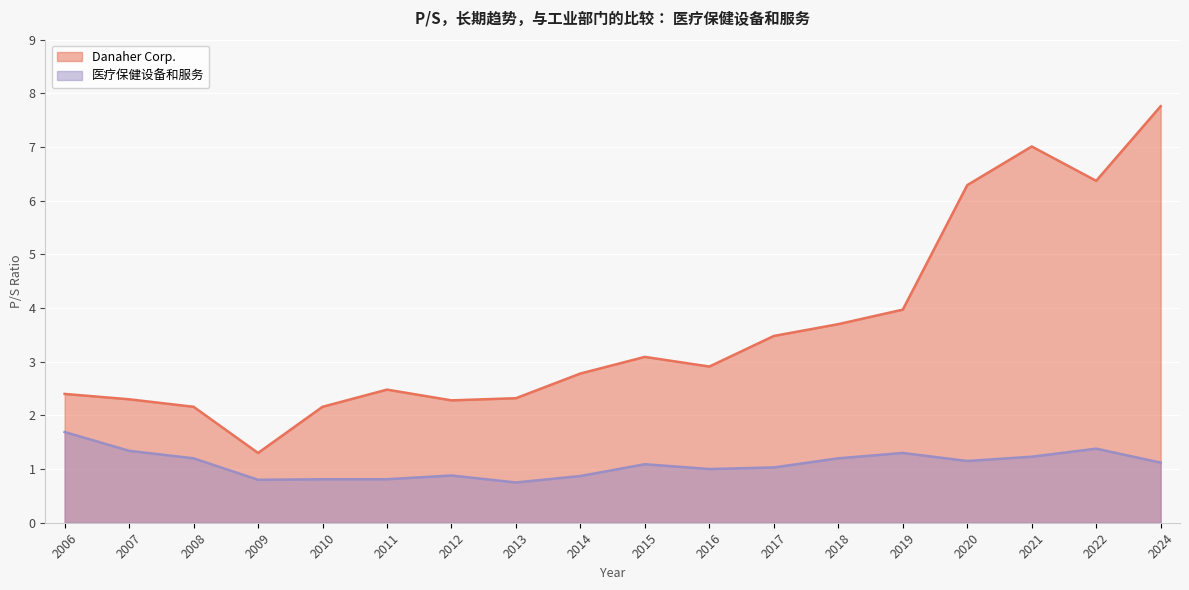

Rank the series by their average value, from lowest to highest.

医疗保健设备和服务, Danaher Corp.